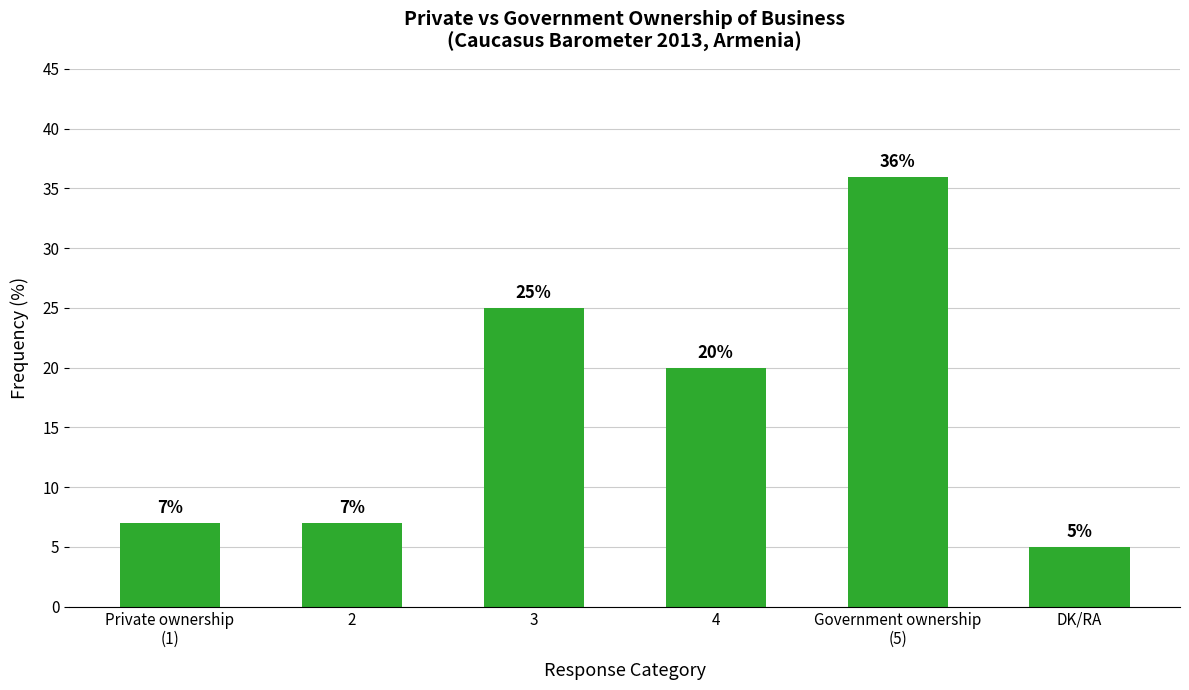

What is the value of the 3rd bar from the left?

25